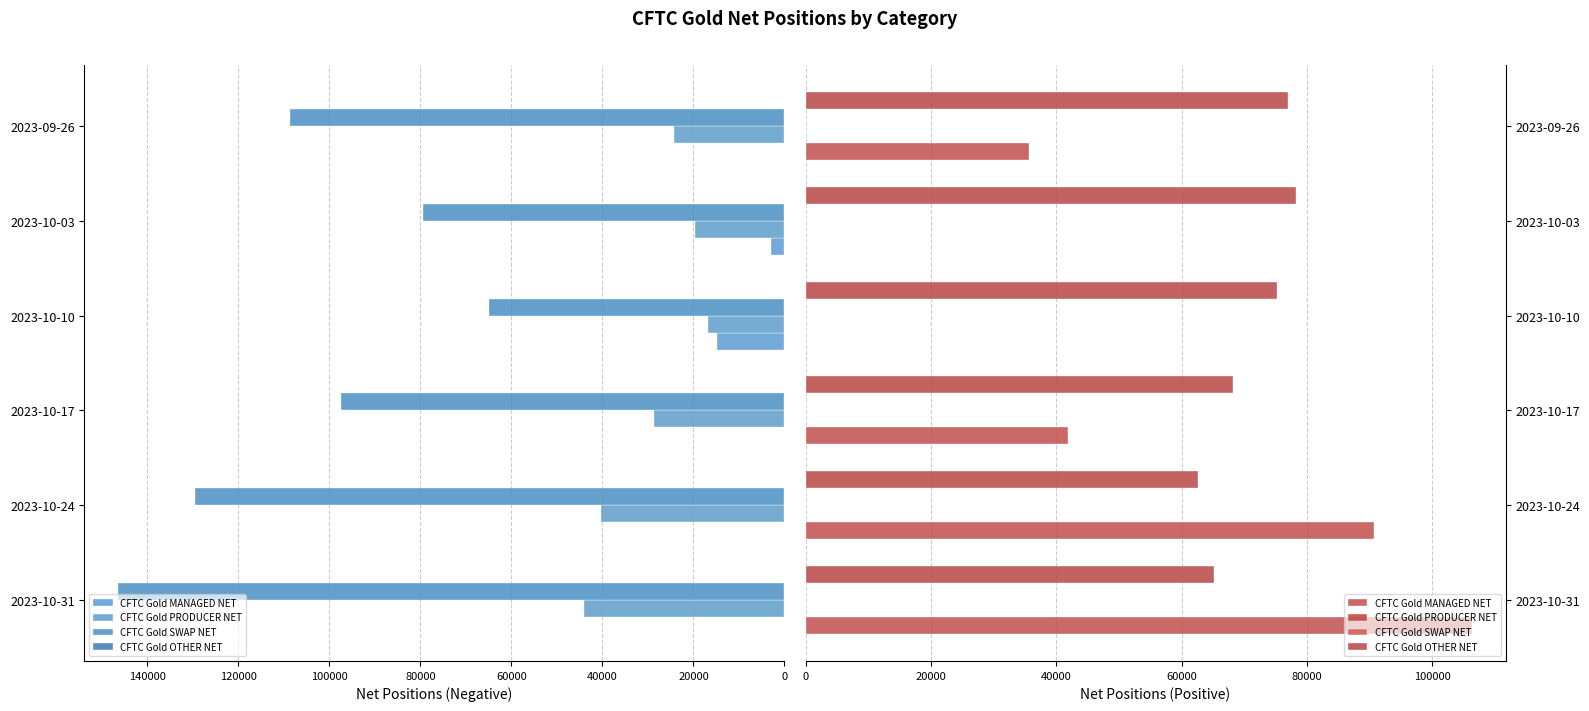

What is the sum of the CFTC Gold OTHER NET values at 2023-10-31 and 2023-10-03?

143352.0